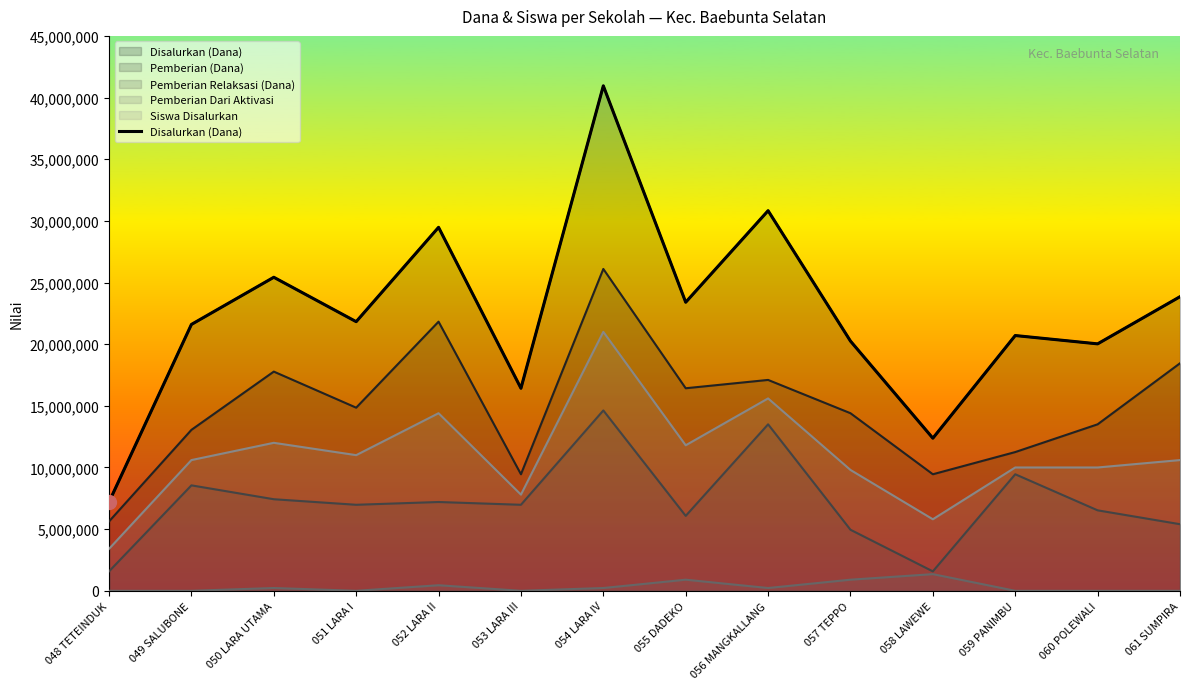

Rank the categories by value from lowest to highest.

048 TETEINDUK, 058 LAWEWE, 053 LARA III, 060 POLEWALI, 057 TEPPO, 059 PANIMBU, 049 SALUBONE, 051 LARA I, 055 DADEKO, 061 SUMPIRA, 050 LARA UTAMA, 052 LARA II, 056 MANGKALLANG, 054 LARA IV